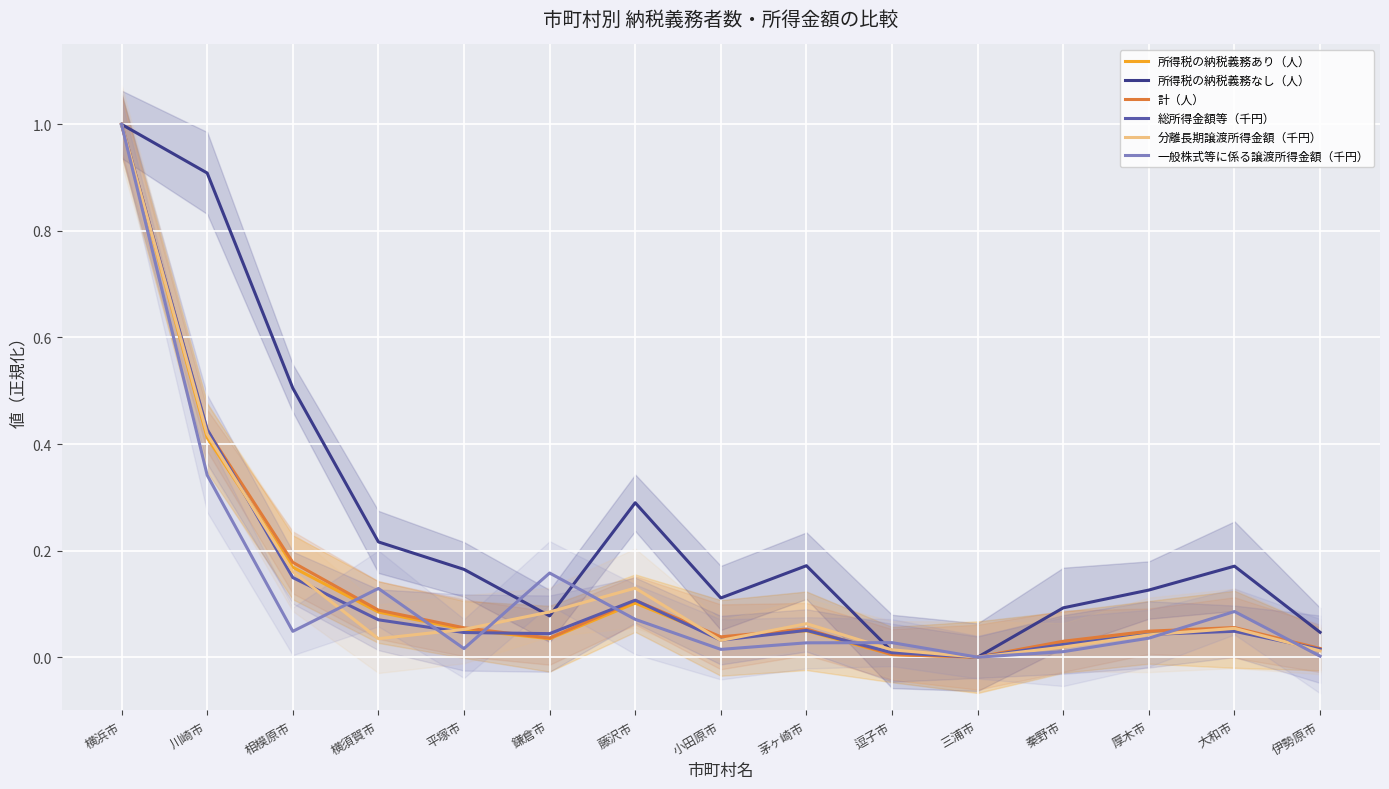

True or false: 計（人） and 所得税の納税義務あり（人） intersect in this chart.

False